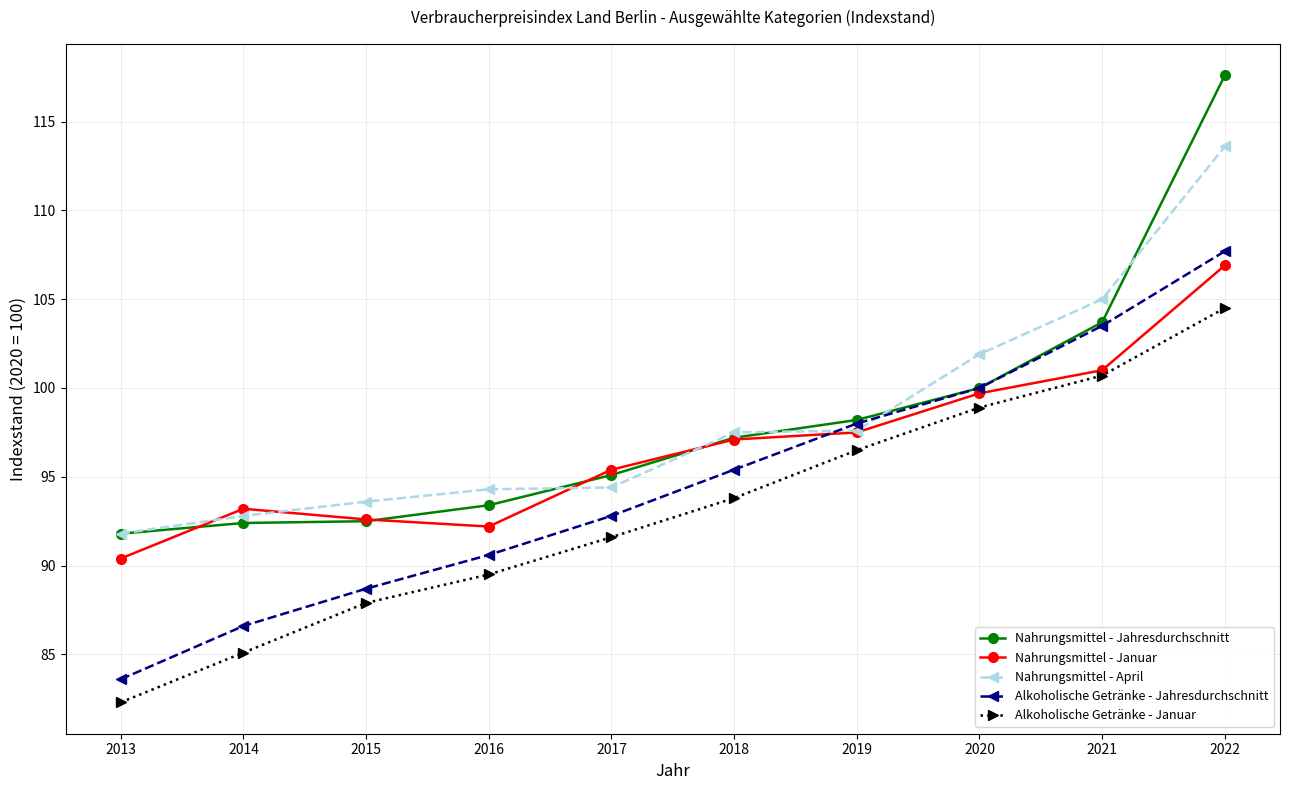

Which label corresponds to the smallest value in the chart?

2013